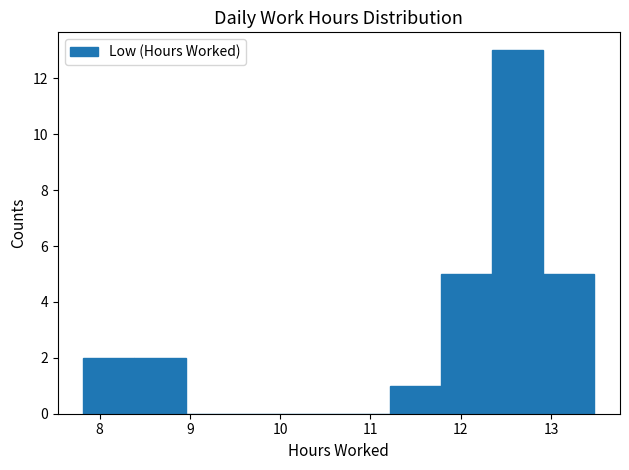

Over which range of the x-axis is the bar tallest?

12.3 to 12.9